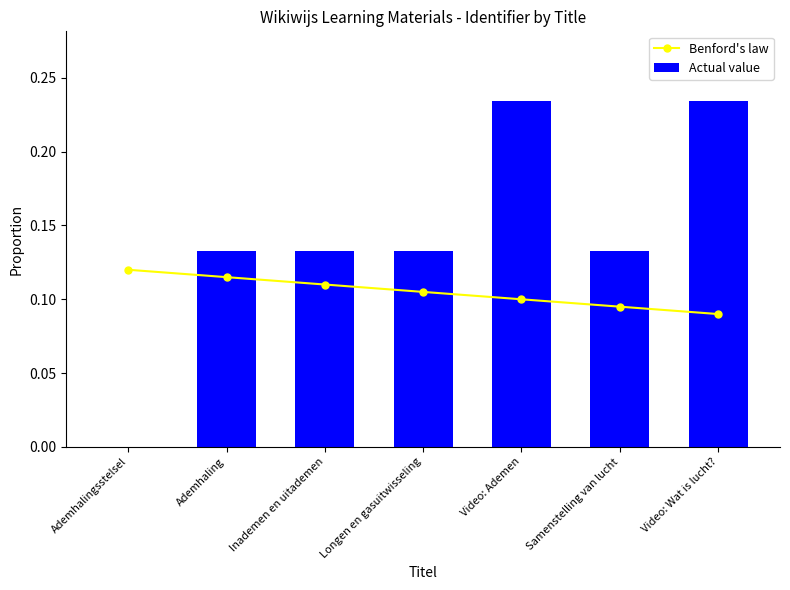

Reading left to right, what are all the values shown in this chart?

Benford's law: Ademhalingsstelsel=0.1	Ademhaling=0.1	Inademen en uitademen=0.1	Longen en gasuitwisseling=0.1	Video: Ademen=0.1	Samenstelling van lucht=0.1	Video: Wat is lucht?=0.1
Actual value: Ademhalingsstelsel=0.0	Ademhaling=0.1	Inademen en uitademen=0.1	Longen en gasuitwisseling=0.1	Video: Ademen=0.2	Samenstelling van lucht=0.1	Video: Wat is lucht?=0.2